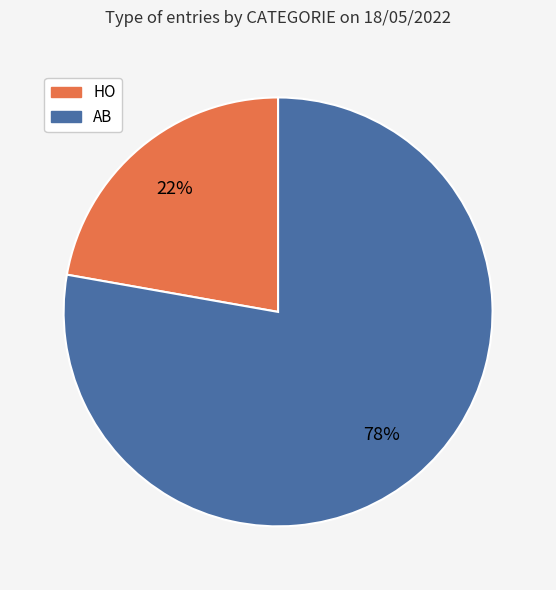

Count the number of slices in the pie.

2